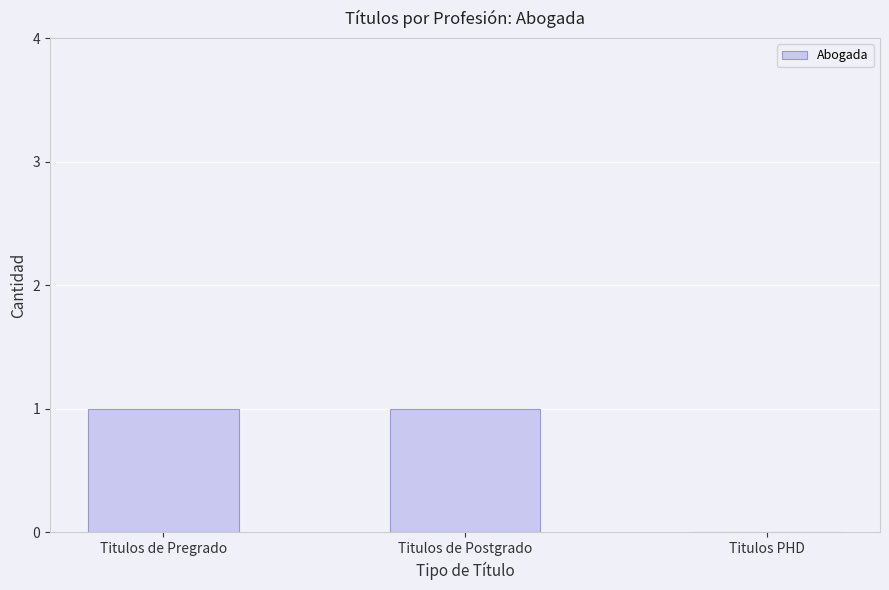

What is the average value?

1